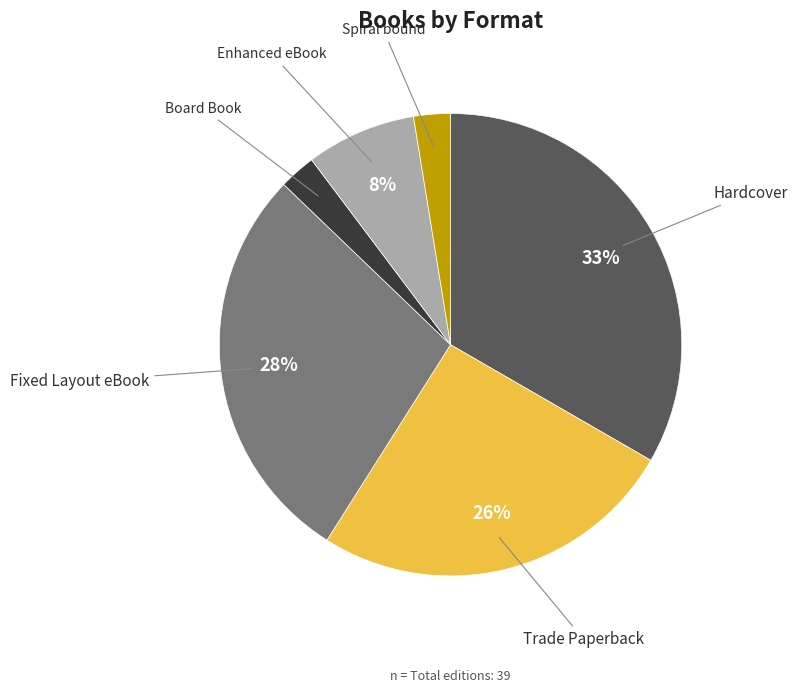

How many segments does this pie chart have?

6